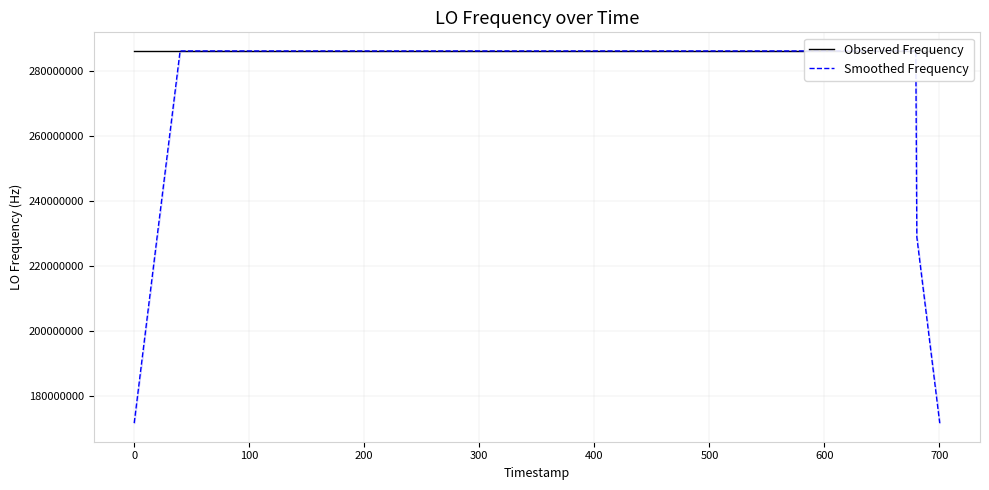

What are all the series names shown in the legend?

Observed Frequency, Smoothed Frequency